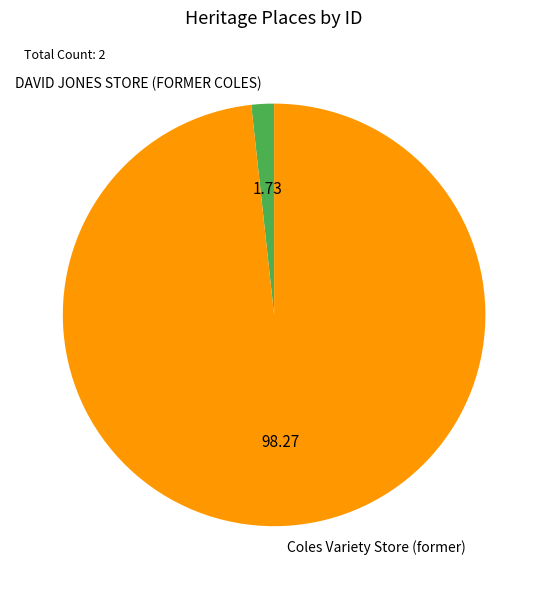

Is there a majority slice in this chart?

Yes